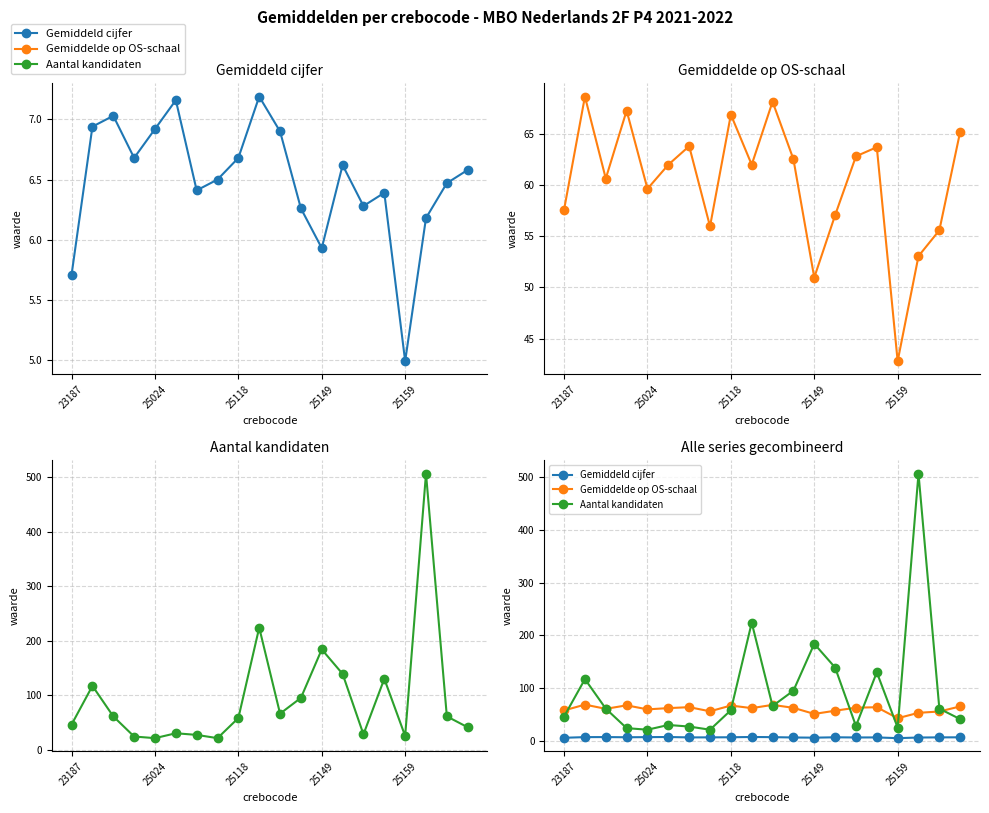

Between 19 and 12, which is larger?

19